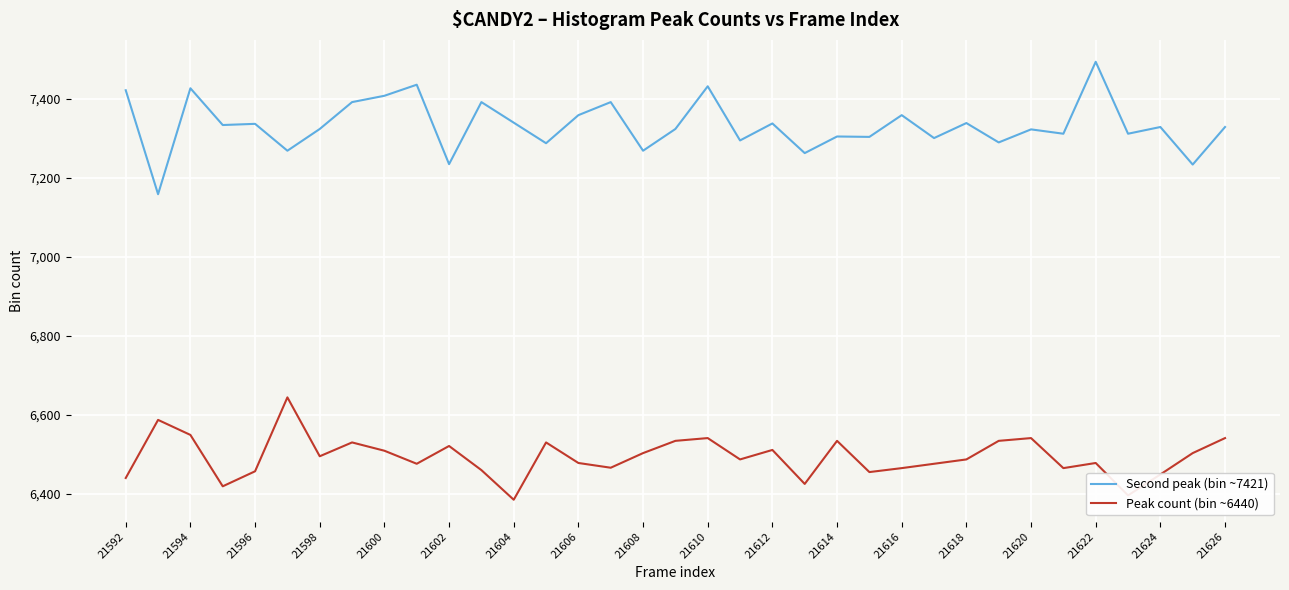

How many values in the Second peak (bin ~7421) series are below 7328?

17